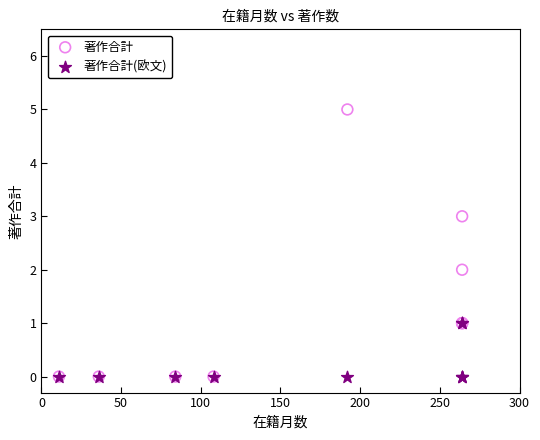

What are all the series names shown in the legend?

著作合計, 著作合計(欧文)